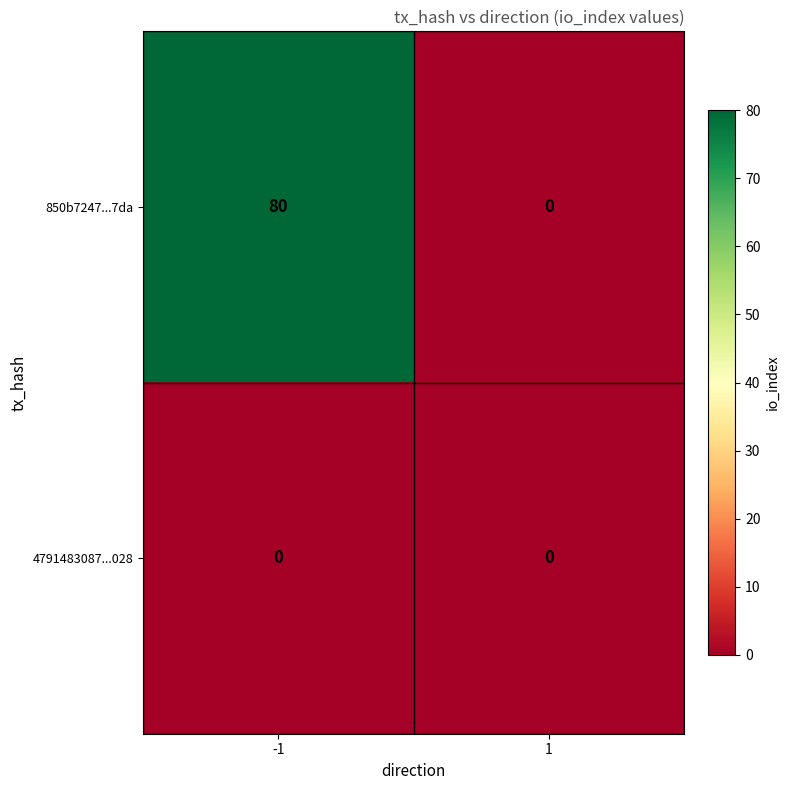

List the series in order of their overall mean, lowest first.

4791483087...028, 850b7247...7da